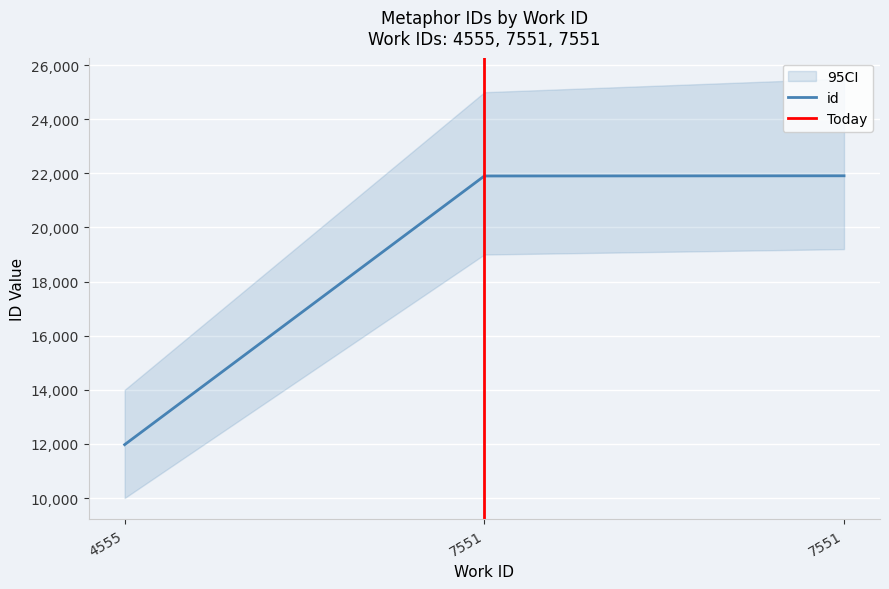

Reading left to right, list all the values displayed in this chart.

4555=11974	7551=21903	7551=21910